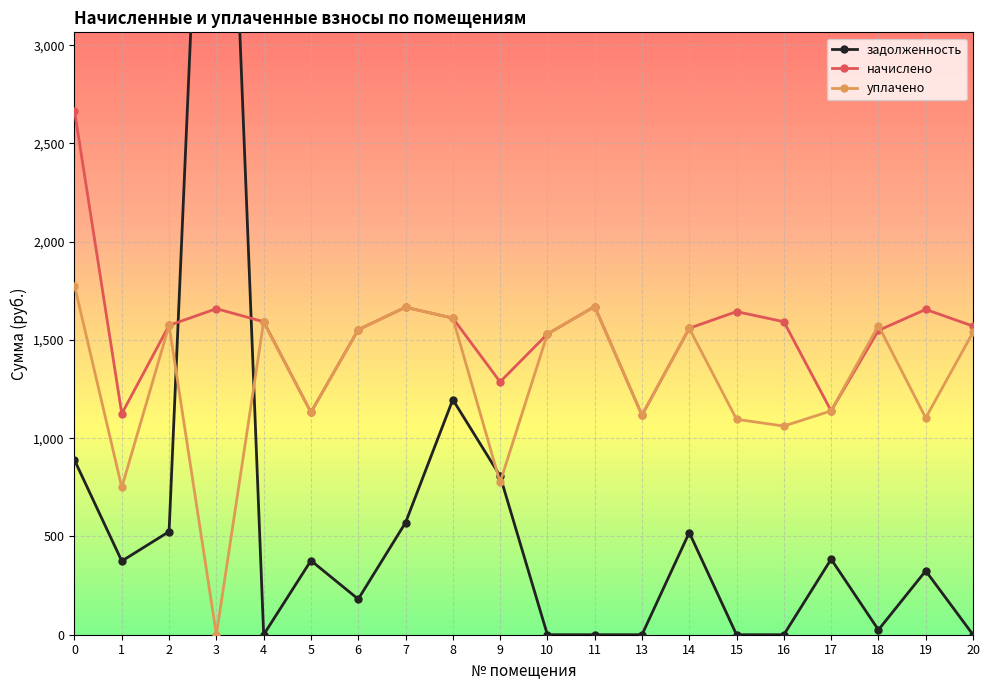

What is the spread (max minus min) of values at 0?

1777.1